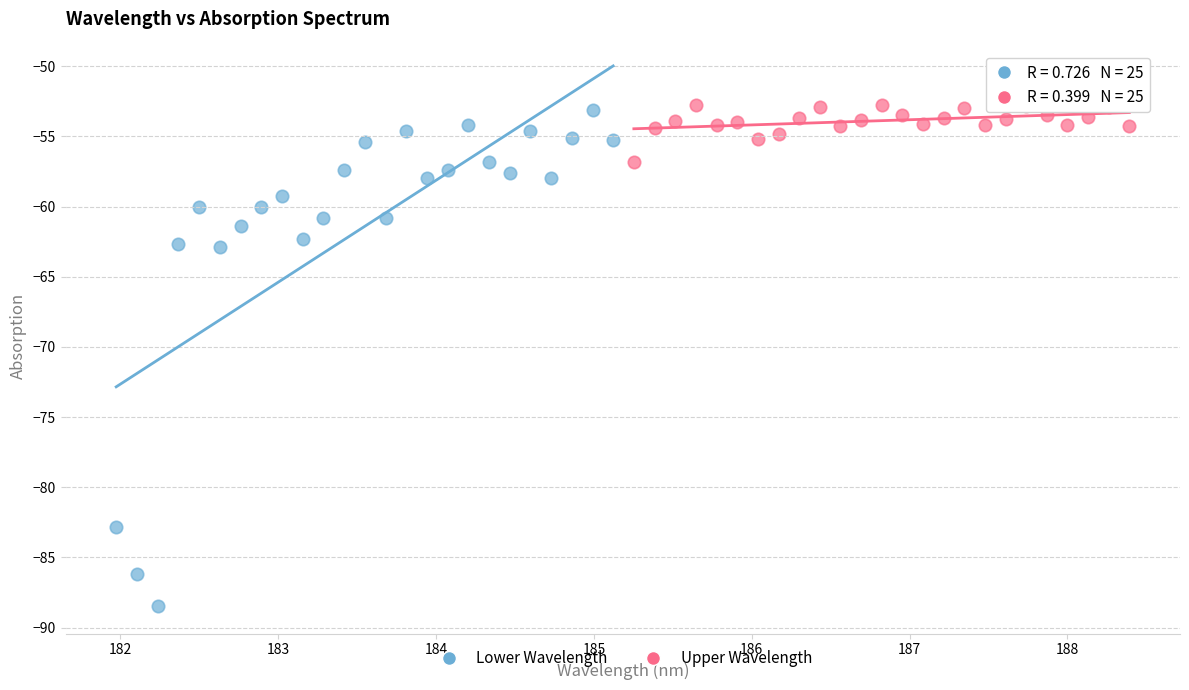

Which series contains the highest Y value?

Upper Wavelength